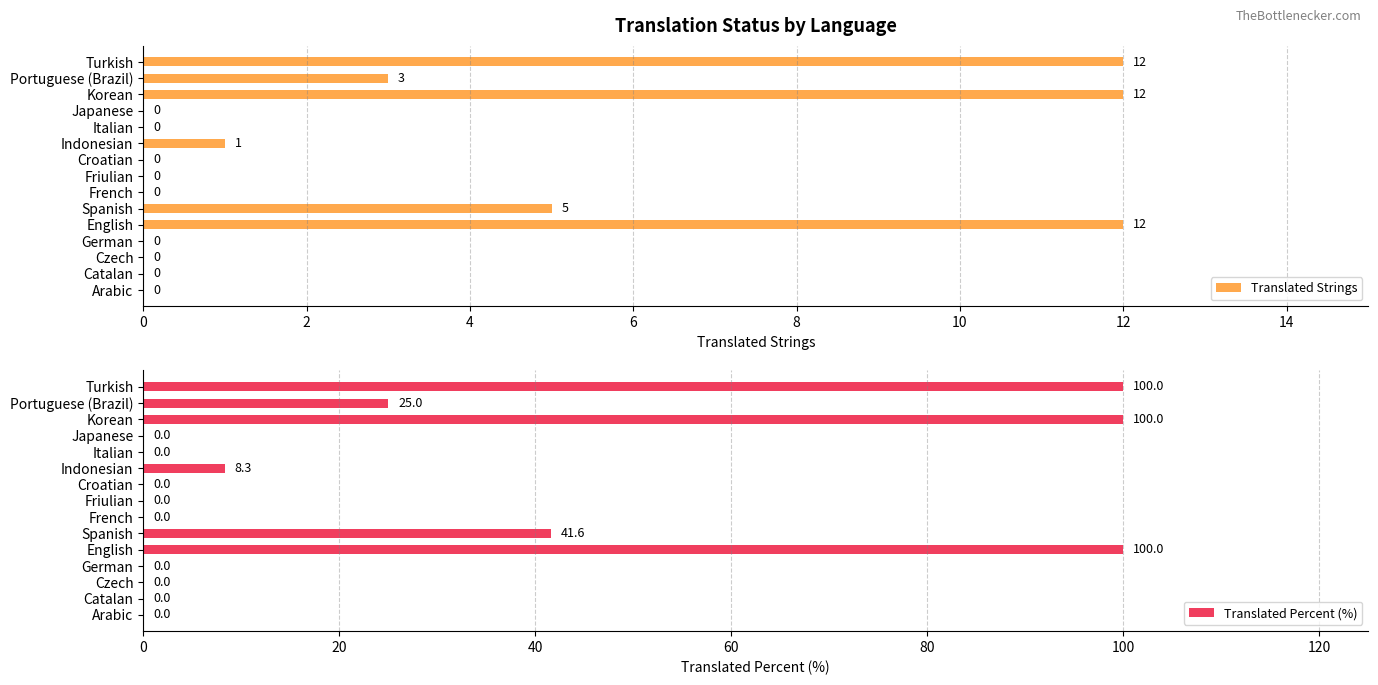

The value of Translated Strings at Italian is 4. True or false?

False